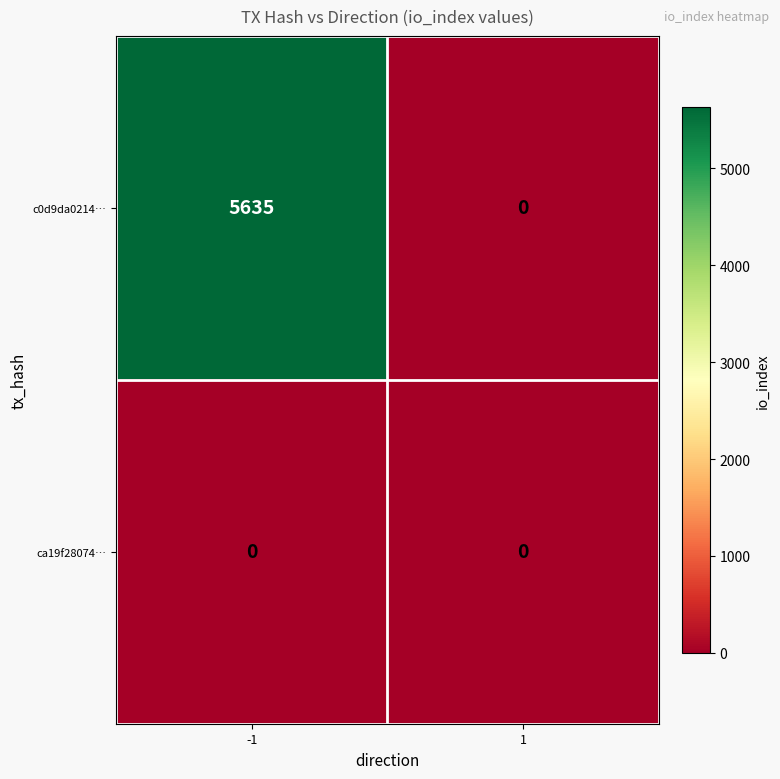

The value of c0d9da0214… at 1 is -3594. True or false?

False